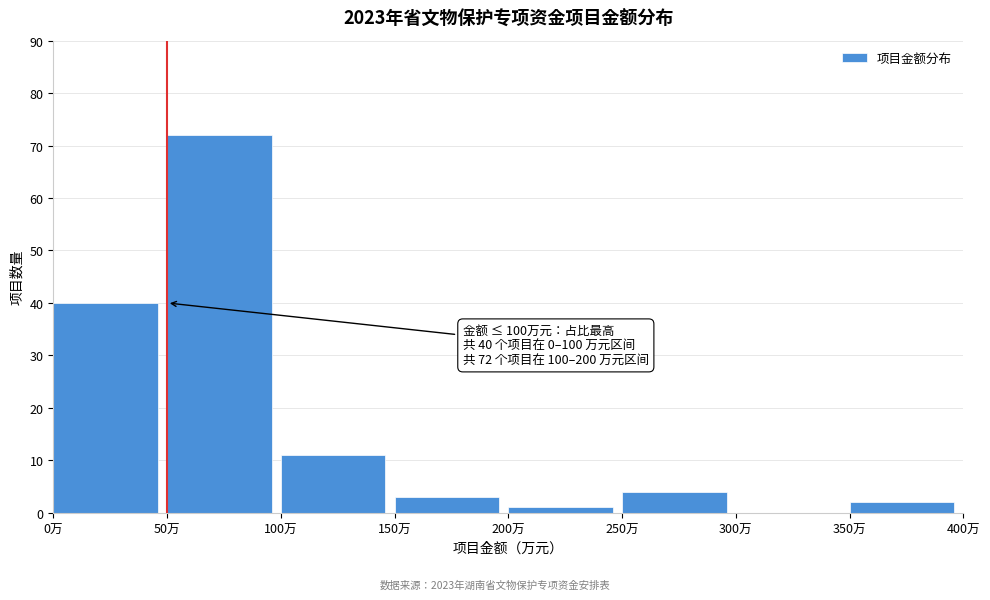

Over which range of the x-axis is the bar tallest?

50 to 100